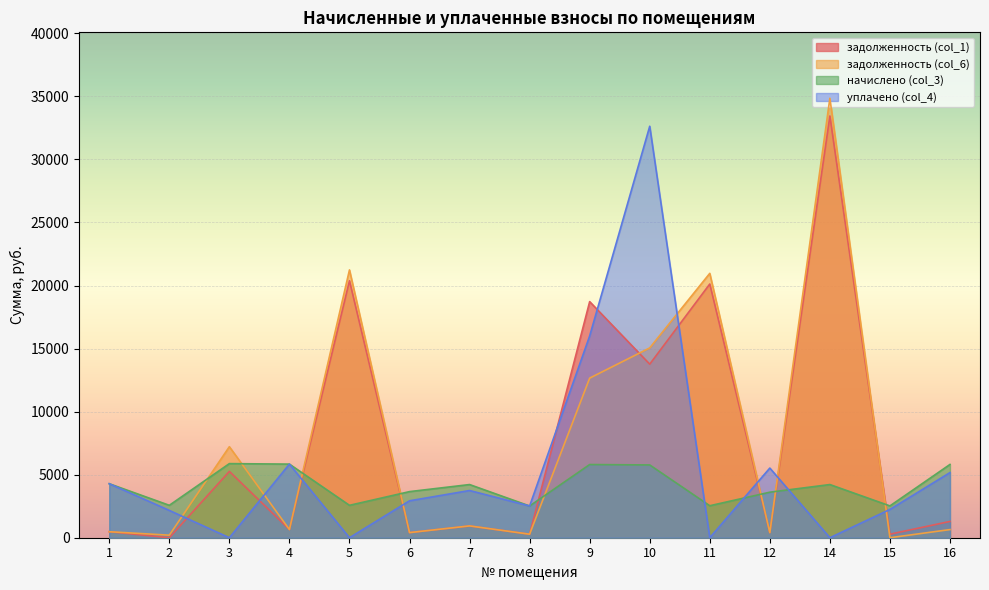

What is the sum of all начислено (col_3) values?

61795.3